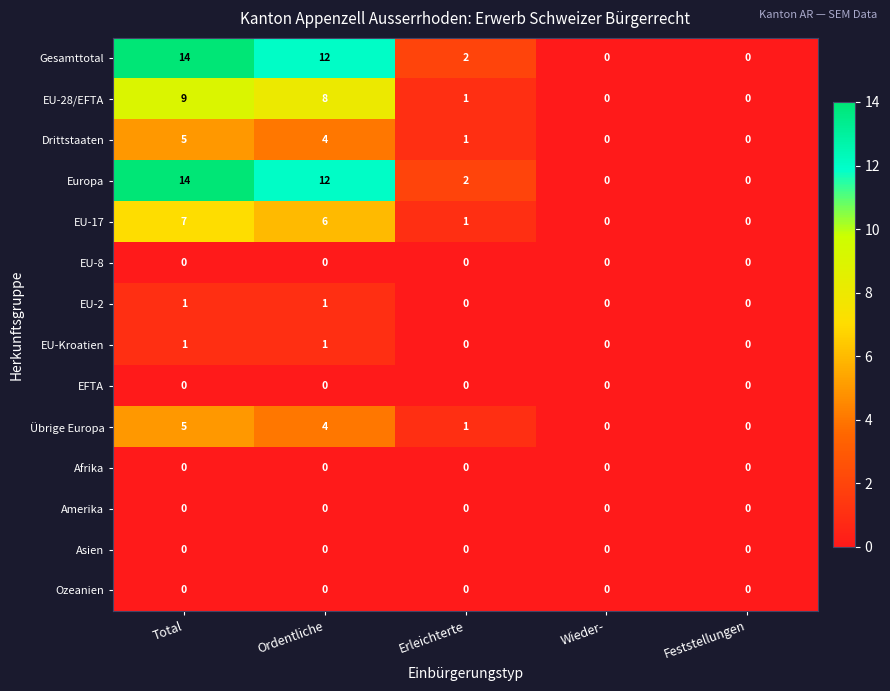

Count the EU-28/EFTA values in the range 0 to 8.

4